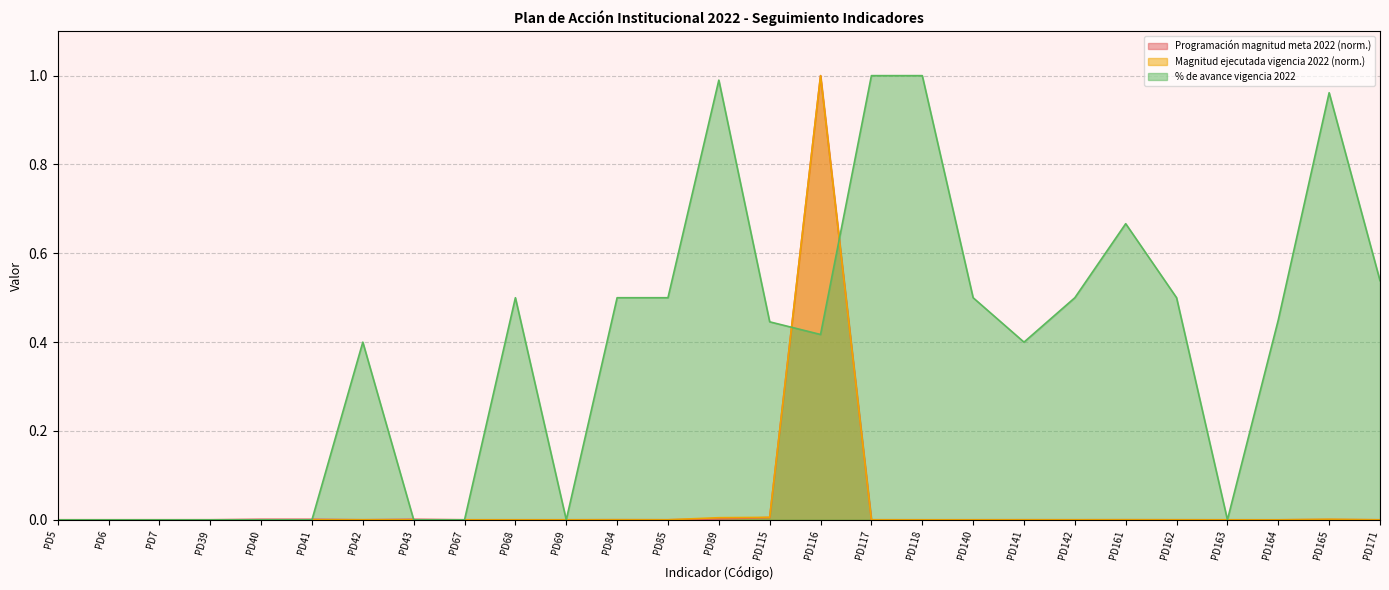

The Programación magnitud meta 2022 series shows 0.0 at PD162. True or false?

True